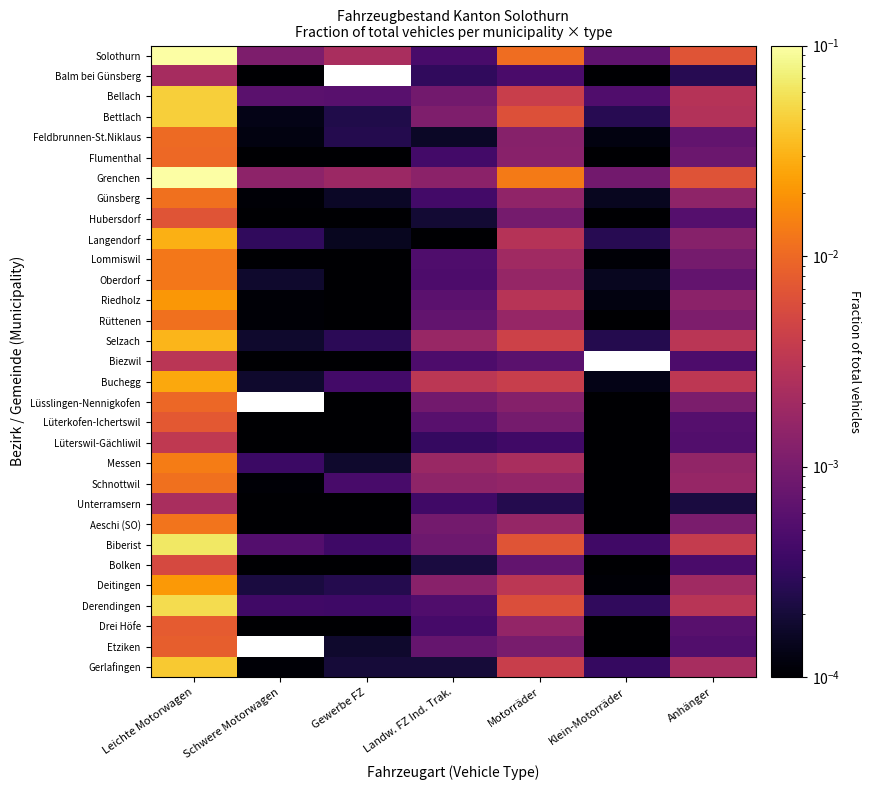

At which label does Drei Höfe reach its peak?

Leichte Motorwagen